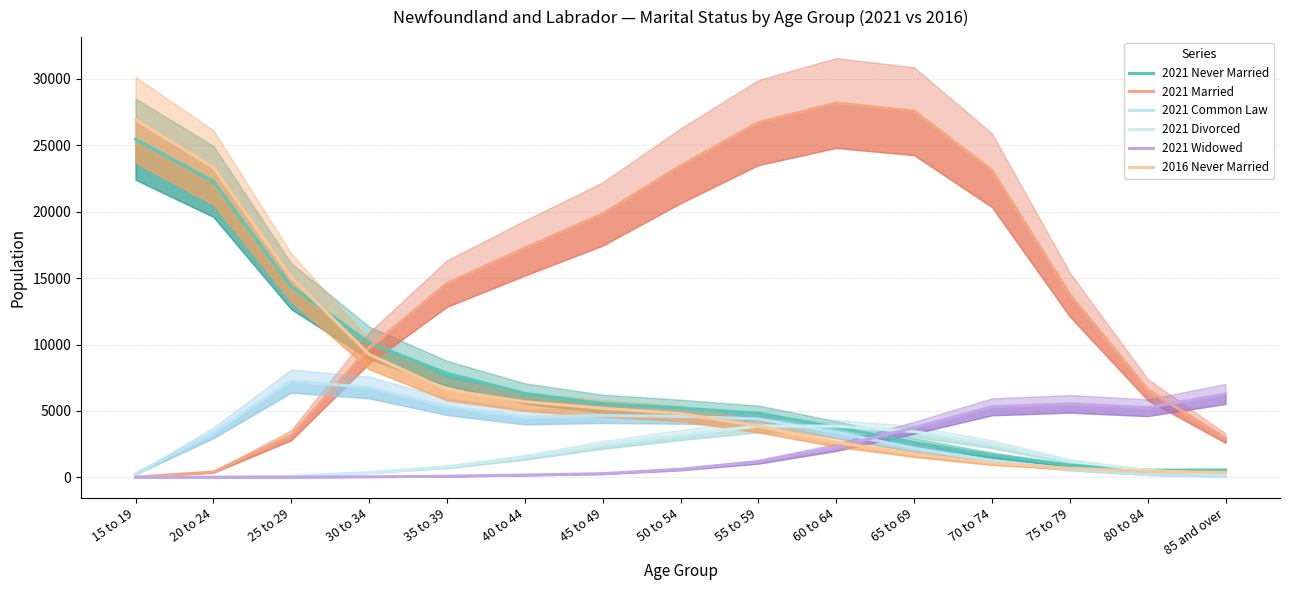

Reading right to left, extract all data points from this chart.

2021 Never Married: 550	540	915	1675	2625	3780	4825	5220	5560	6320	7835	10135	14385	22285	25465
2021 Married: 2950	6610	13765	23125	27570	28190	26715	23455	19835	17265	14590	9740	3175	395	15
2021 Common Law: 70	205	605	1245	2205	3380	4395	4590	4660	4530	5335	6765	7250	3350	245
2021 Divorced: 250	520	1220	2500	3450	3855	3855	3190	2445	1515	790	355	80	10	0
2021 Widowed: 6280	5240	5535	5310	3735	2260	1175	605	275	170	80	40	15	0	0
2016 Never Married: 365	450	680	1065	1750	2625	3850	4810	5200	5690	6595	9260	15050	23340	26920